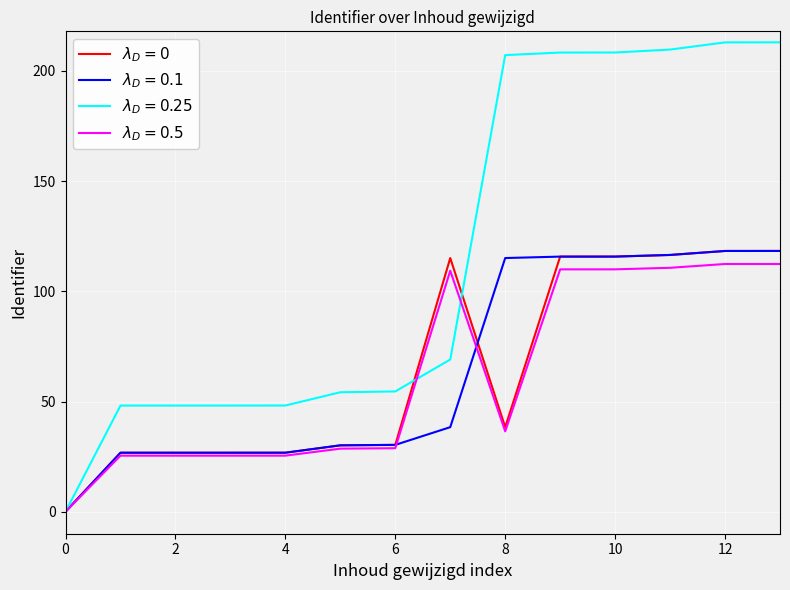

What is the maximum value shown in the chart?

213.0